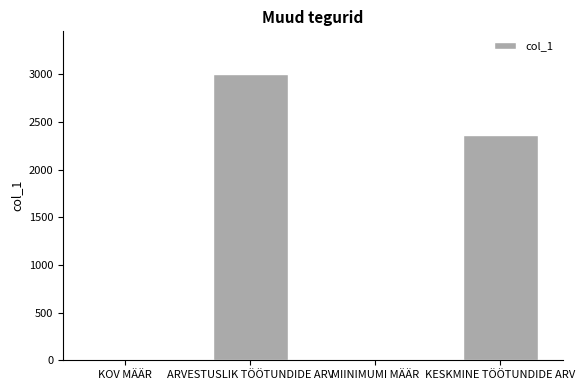

The value at ARVESTUSLIK TÖÖTUNDIDE ARV is 3000.0. True or false?

True